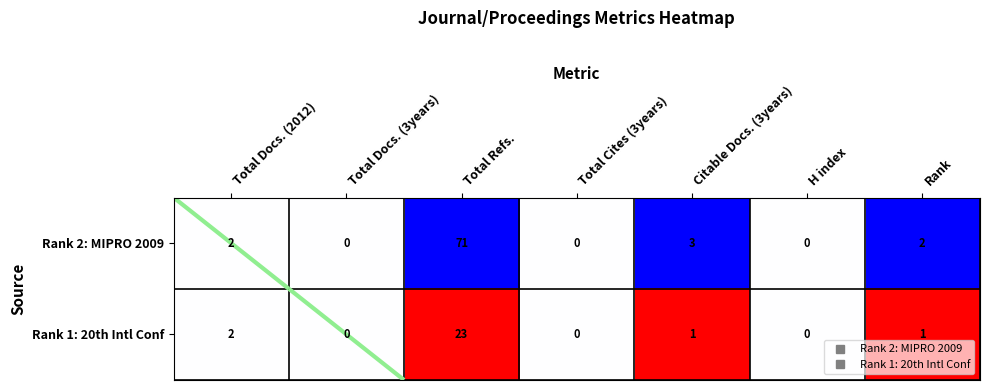

What is the maximum value shown in the chart?

71